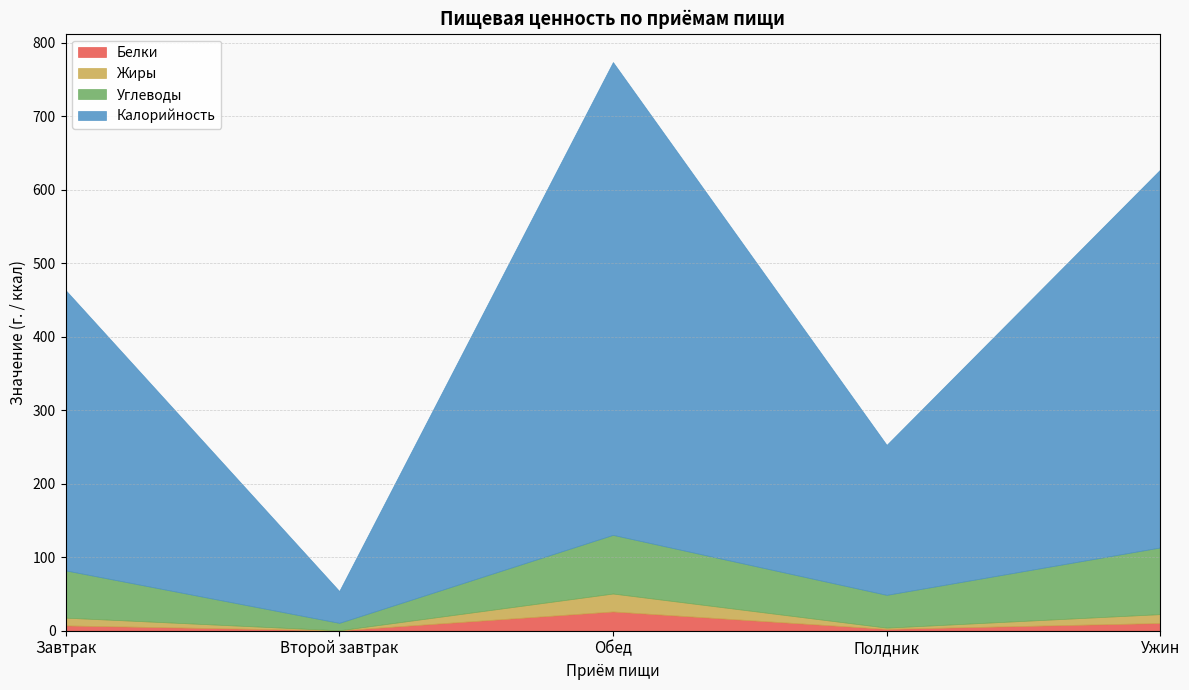

What position from the left is Второй завтрак?

2